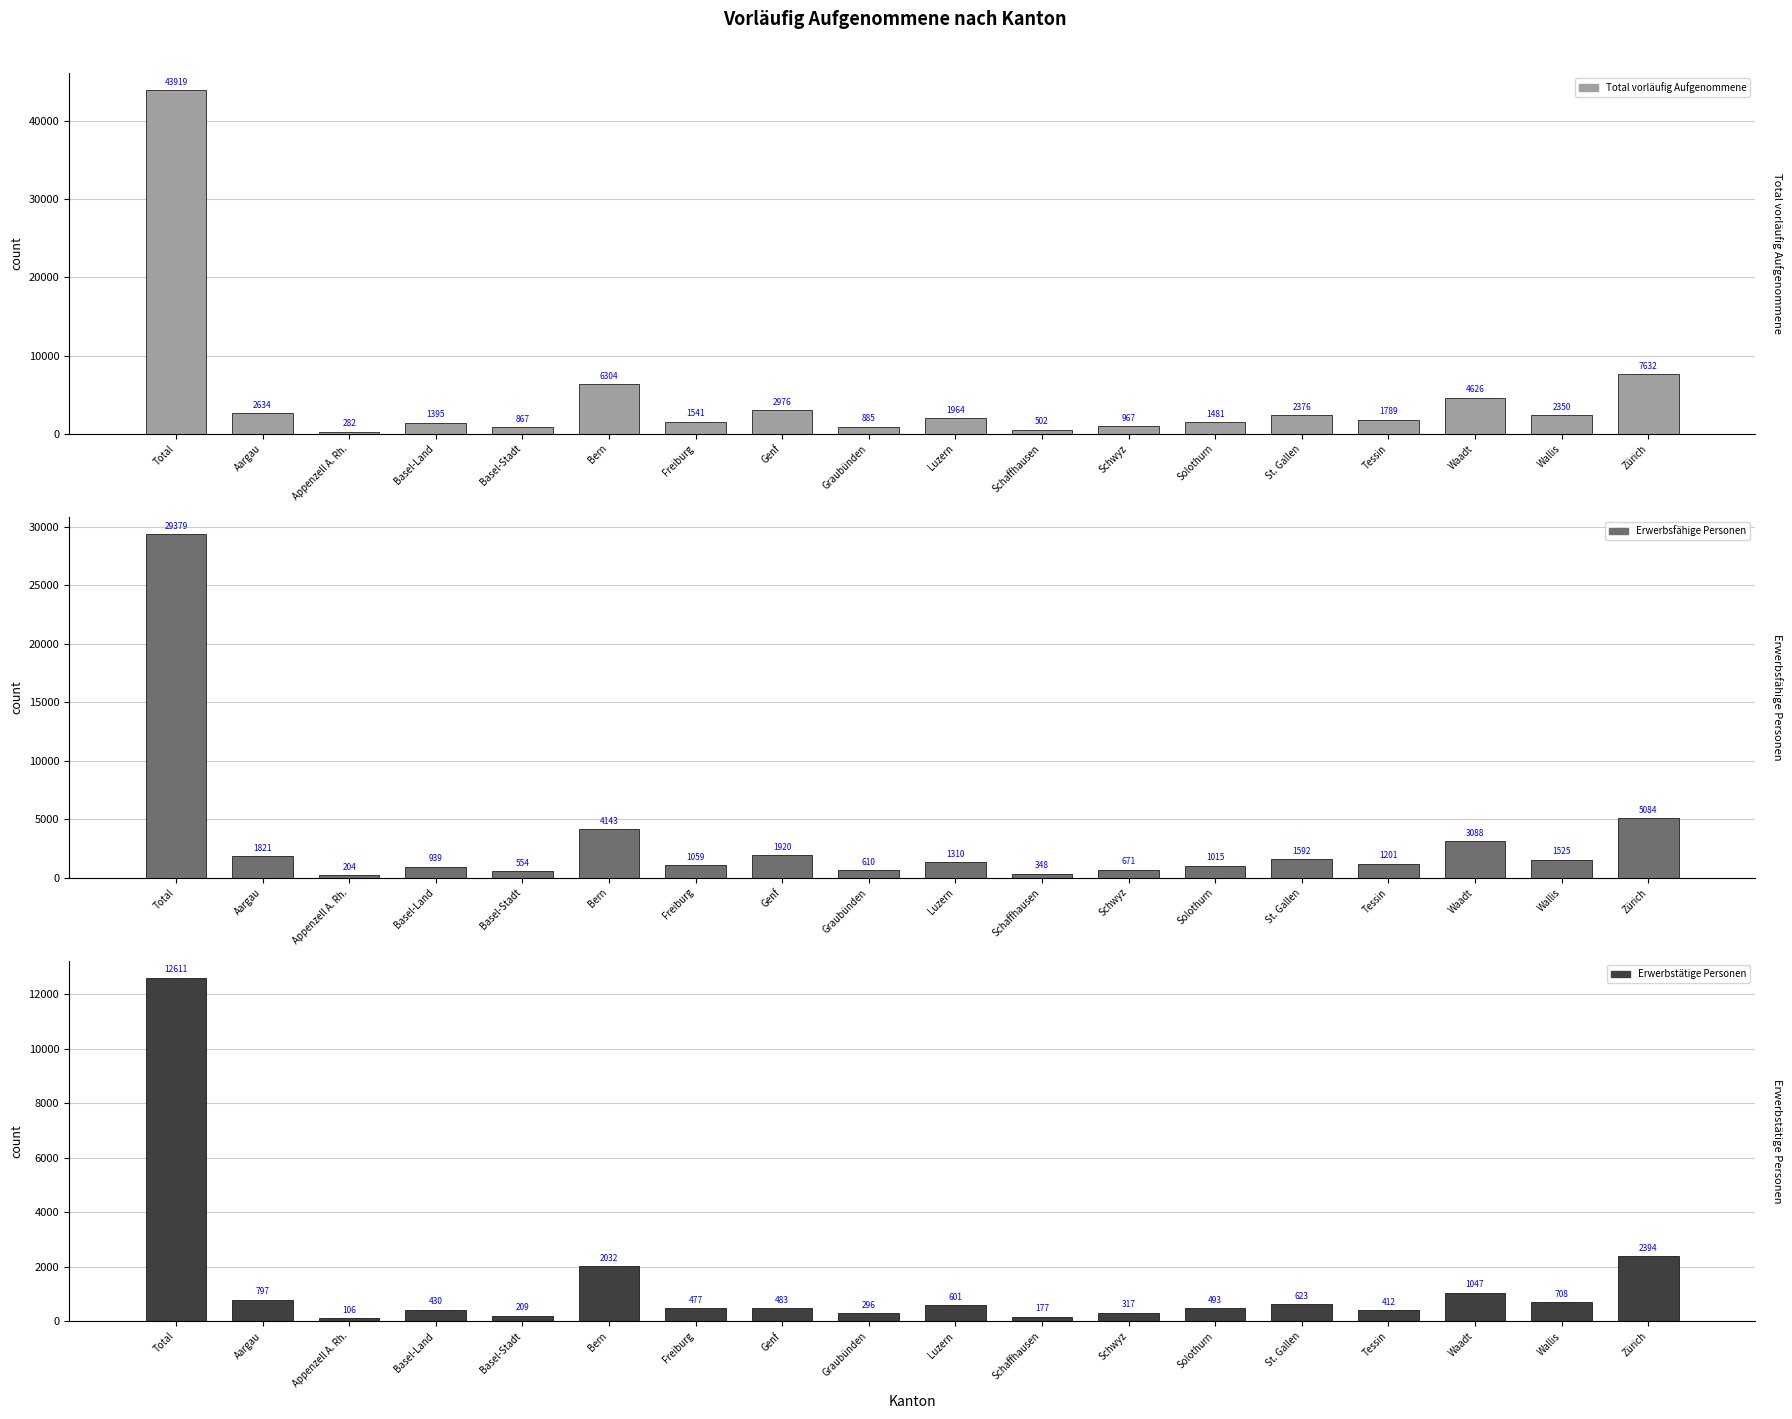

The Erwerbstätige Personen series shows 543 at Aargau. True or false?

False